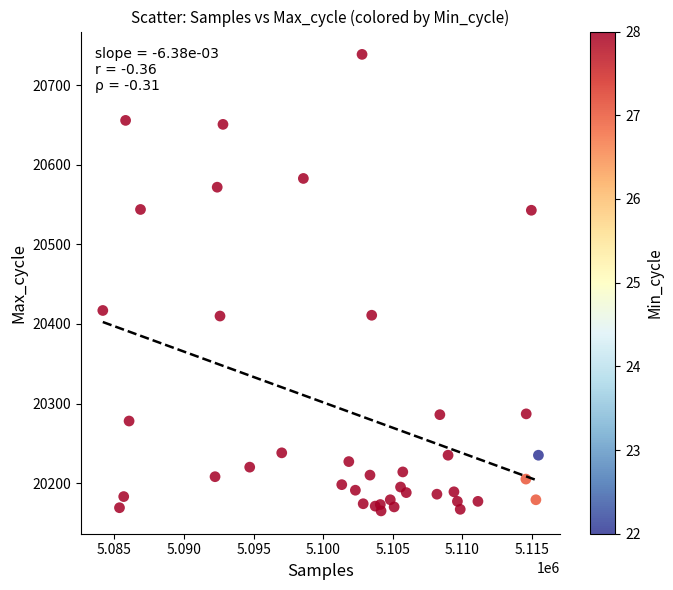

What is the range of X values (max minus min)?

31290